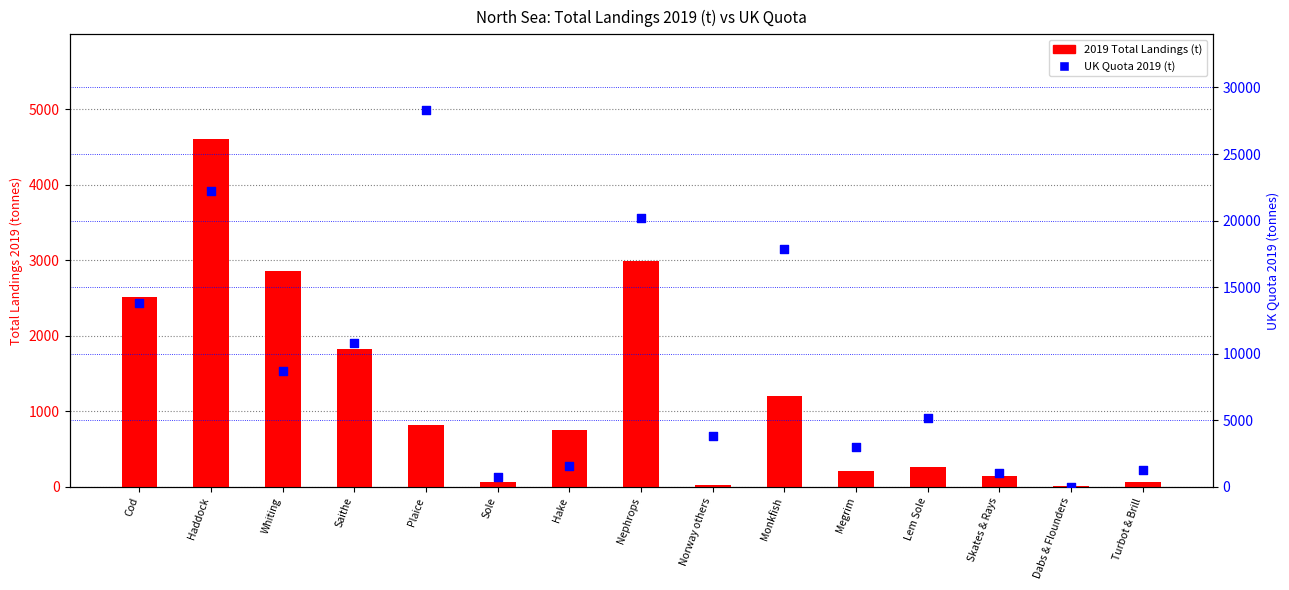

Which series has the widest spread of Y values?

UK Quota 2019 (t)